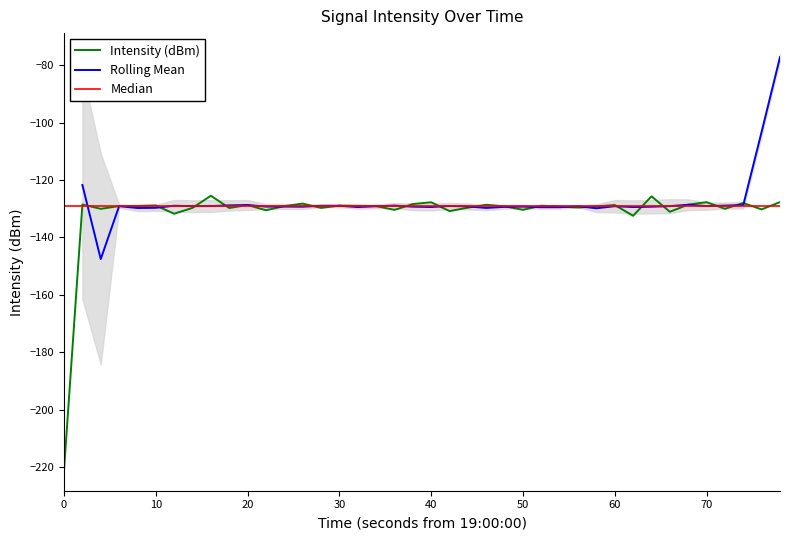

What is the maximum value shown in the chart?

-125.5